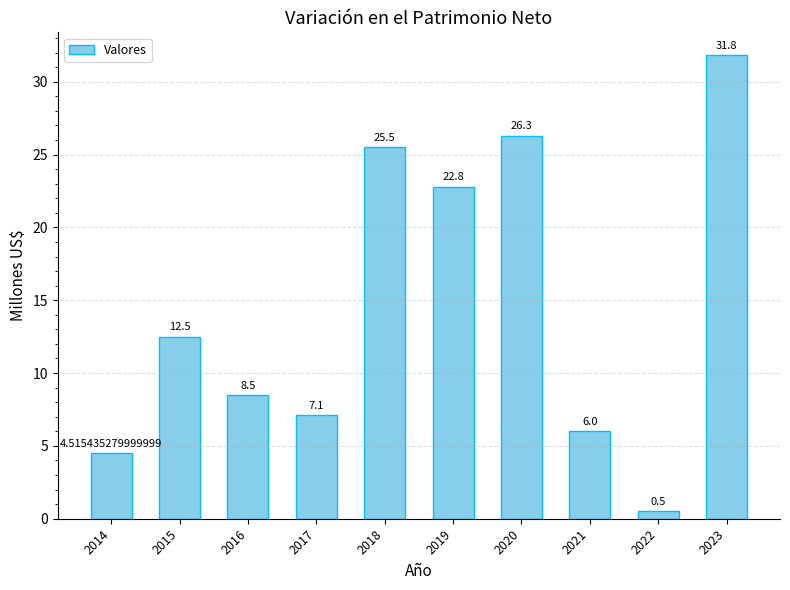

List the labels in order of value, largest first.

2023, 2020, 2018, 2019, 2015, 2016, 2017, 2021, 2014, 2022